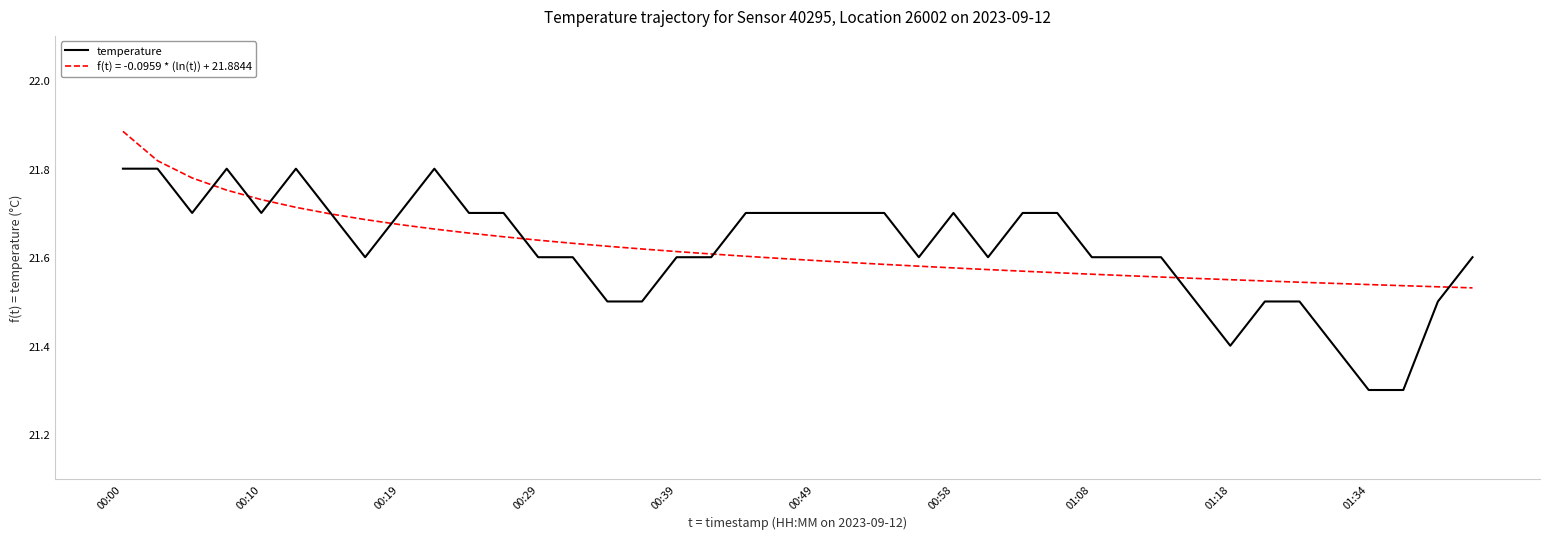

What is the lowest value of the temperature series?

21.3